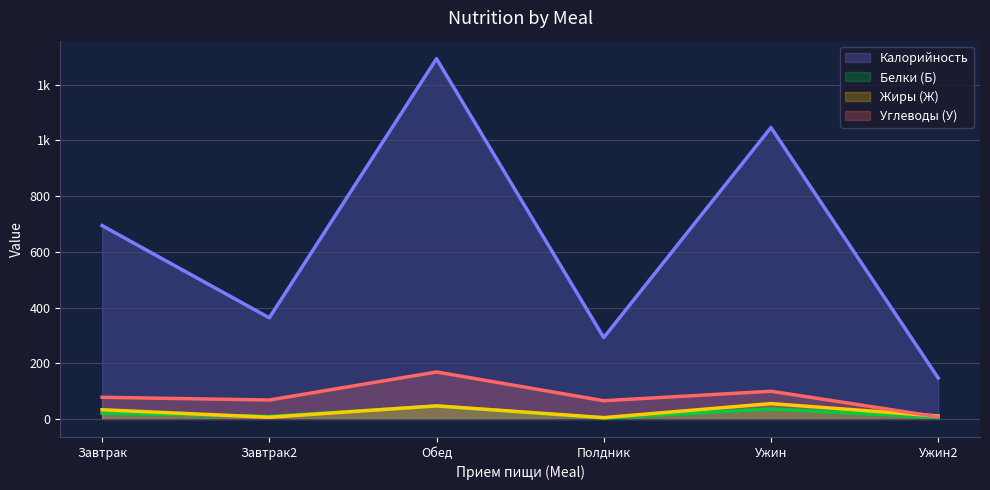

What position from the right is Ужин2?

1